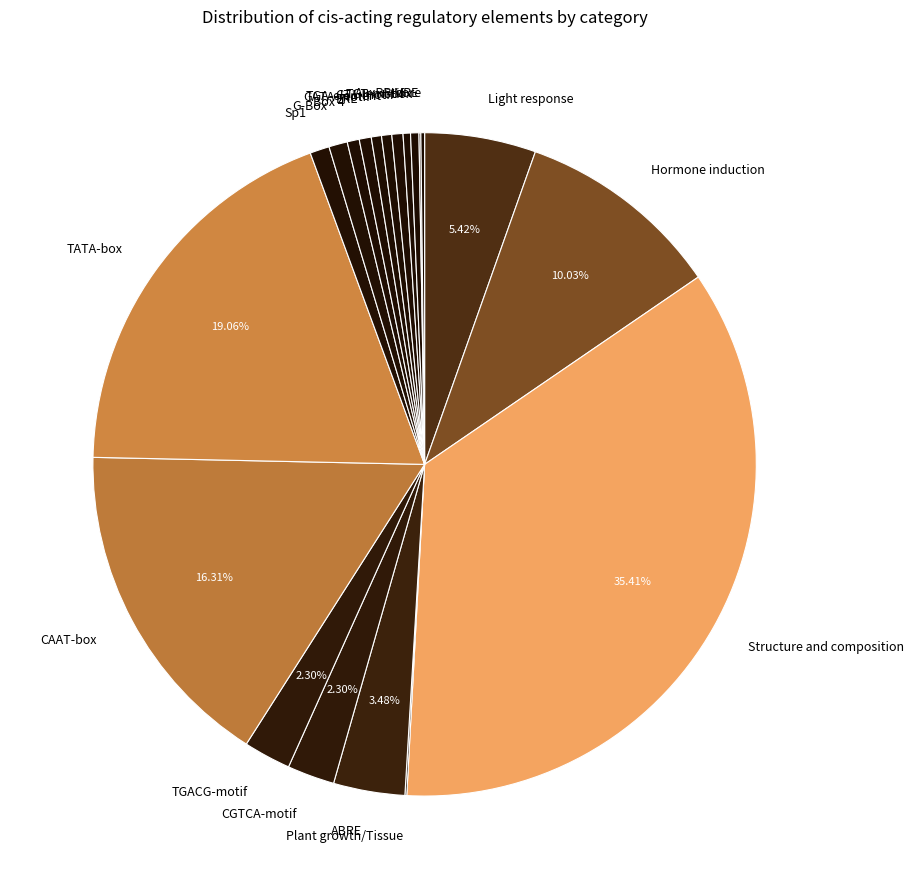

Do CGTCA-motif and Hormone induction together represent more than half of the pie?

No